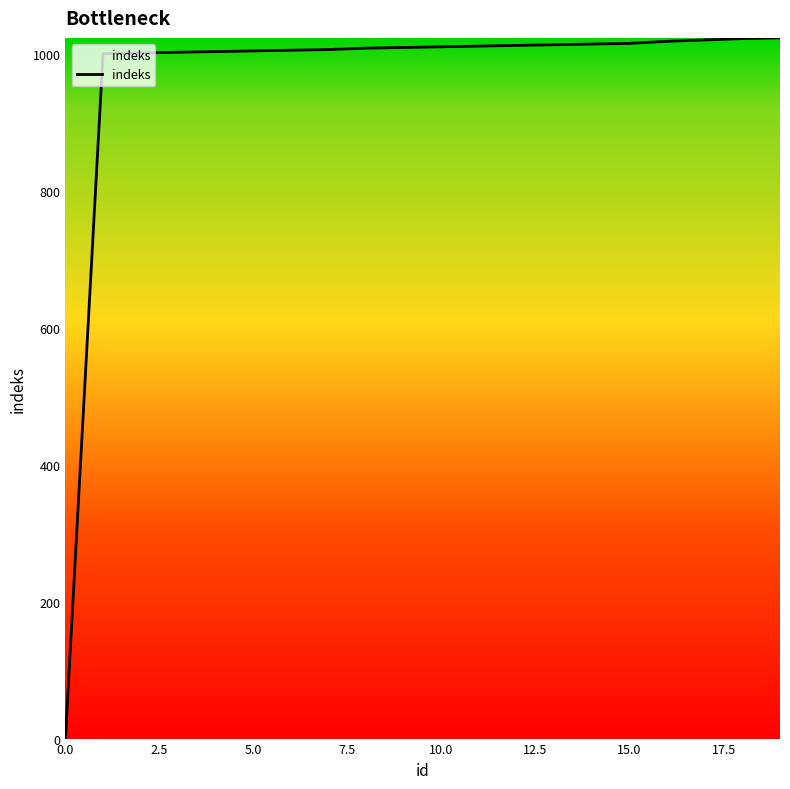

What is the difference between the maximum and minimum values?

1024